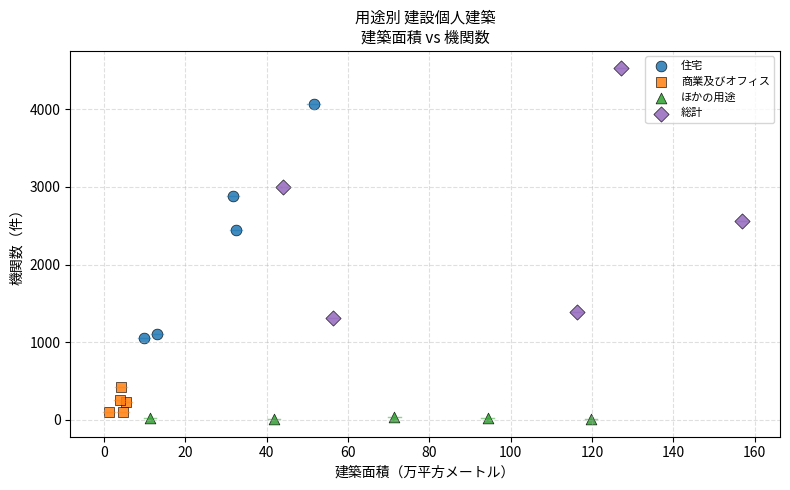

Which series reaches the maximum Y coordinate?

総計